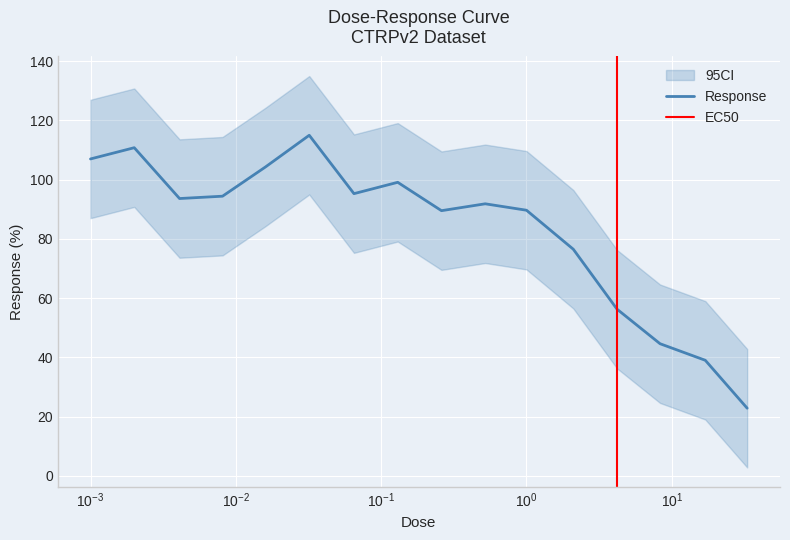

What value does the data have at 0.002?

110.8